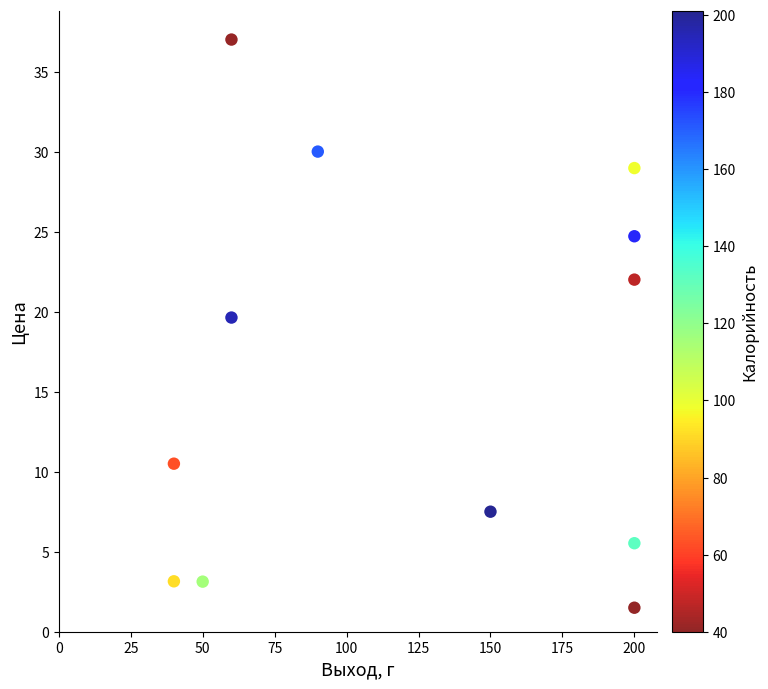

What Y value in the scatter plot is closest to 19?

19.6